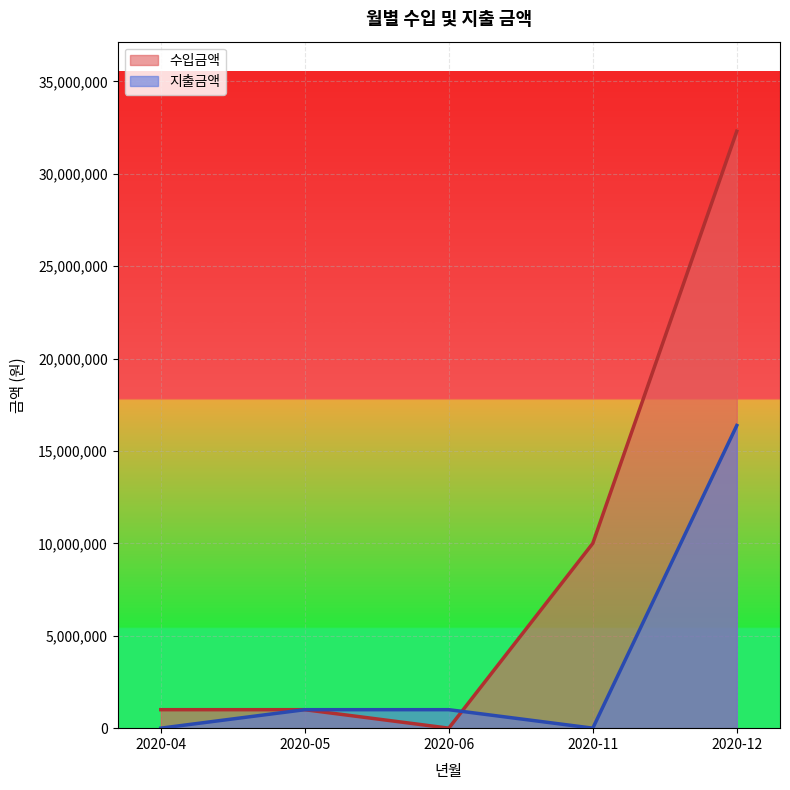

Reading left to right, what are all the values shown in this chart?

수입금액: 1000000	1000000	0	10000000	32300000
지출금액: 0	1000000	1000000	0	16378000